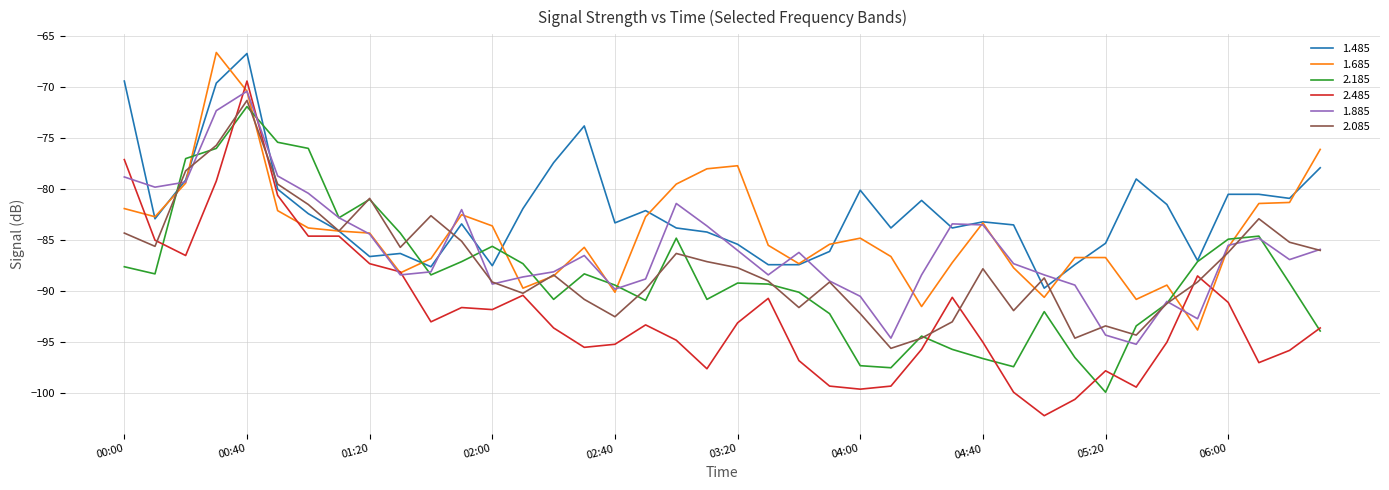

What is the highest value of the 1.485 series?

-66.7